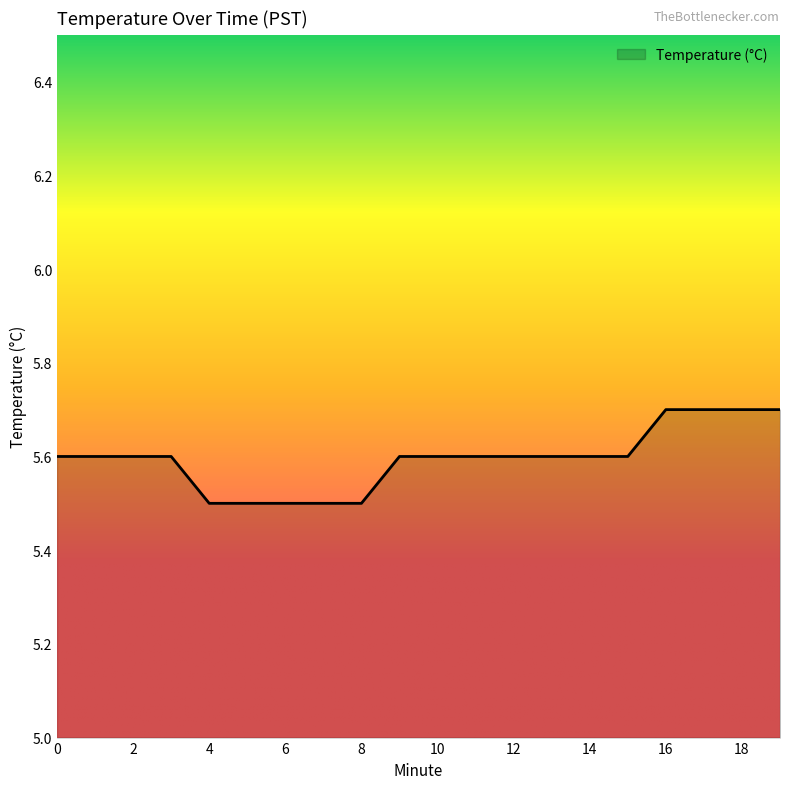

What is the maximum value shown in the chart?

5.7